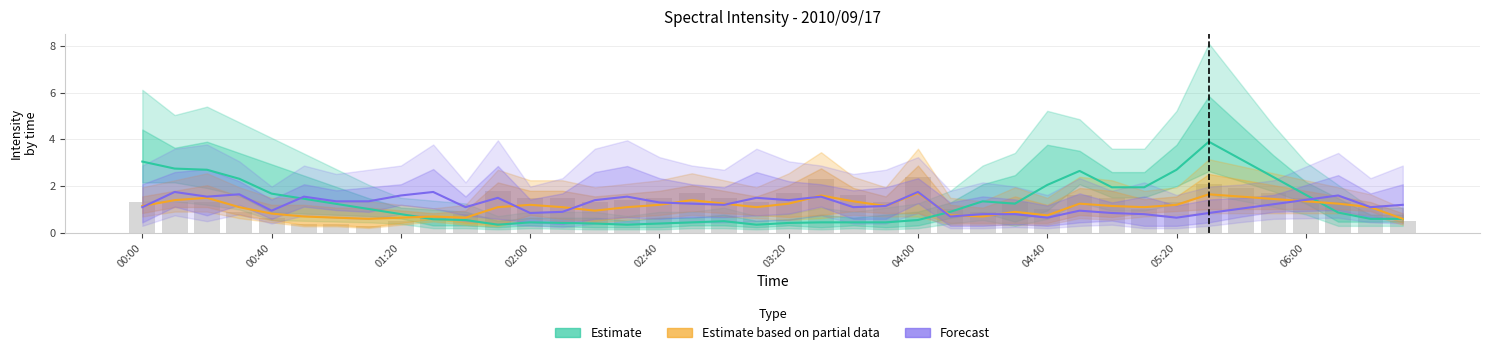

At which label is Estimate closest to 2?

04:40